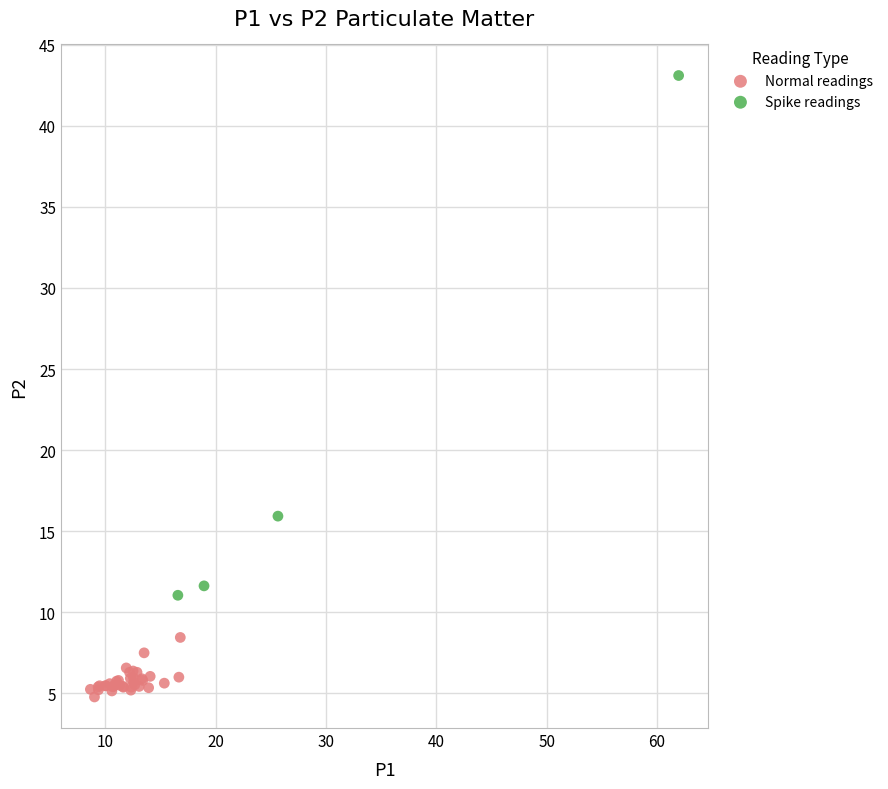

Which series has the widest spread of Y values?

Spike readings